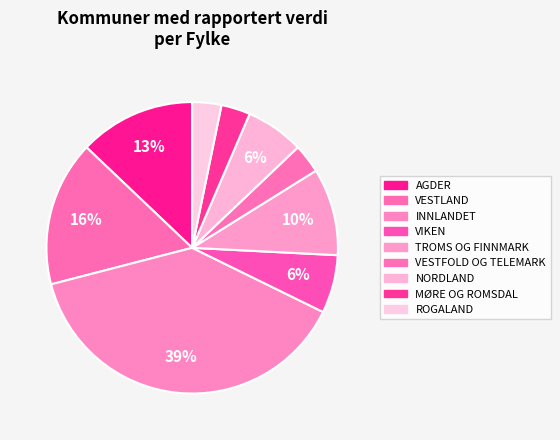

Which slice is the smallest?

ROGALAND